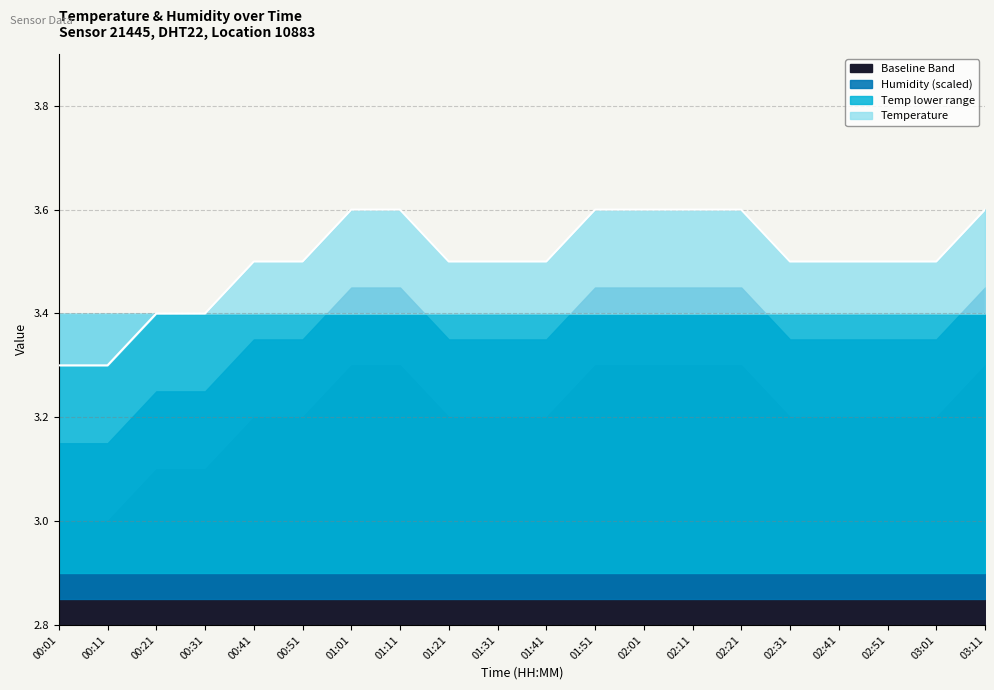

Does the chart display data point markers on the line(s)?

No